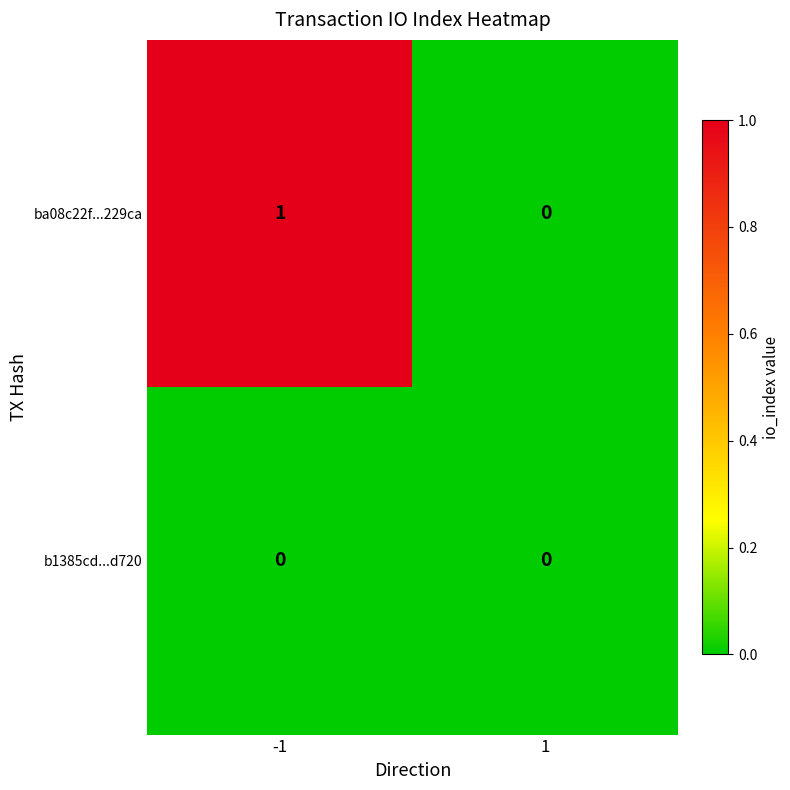

Which series has the largest range (max minus min)?

ba08c22f...229ca